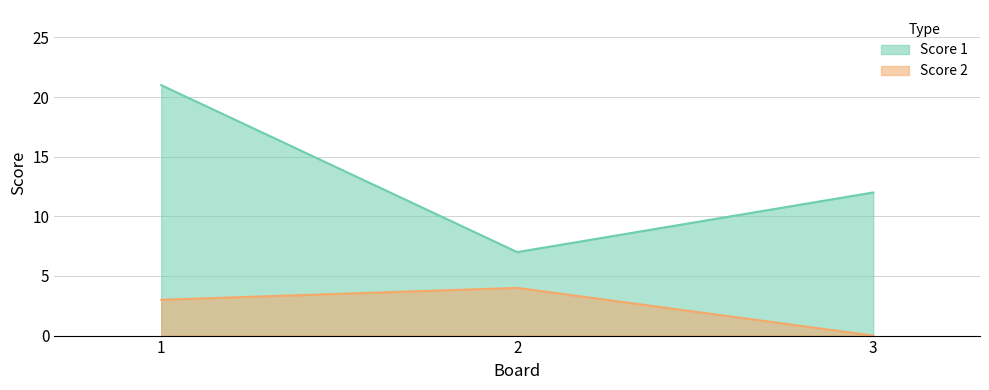

Which series has the widest spread of values?

Score 1